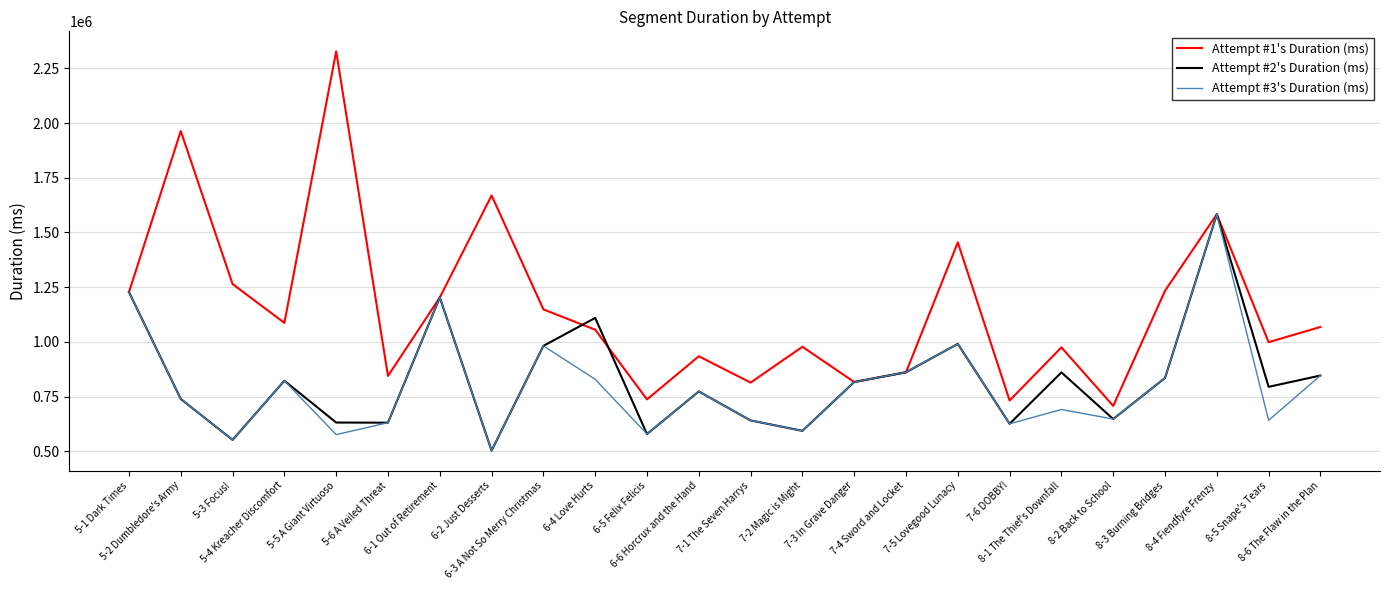

Which series changed the most between 5-6 A Veiled Threat and 8-1 The Thief's Downfall?

Attempt #2's Duration (ms)